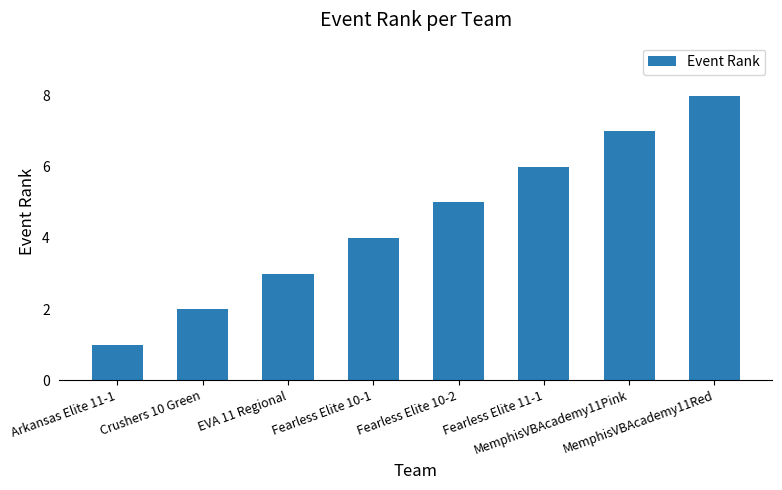

Is it true that the value at Fearless Elite 10-2 is 3?

False